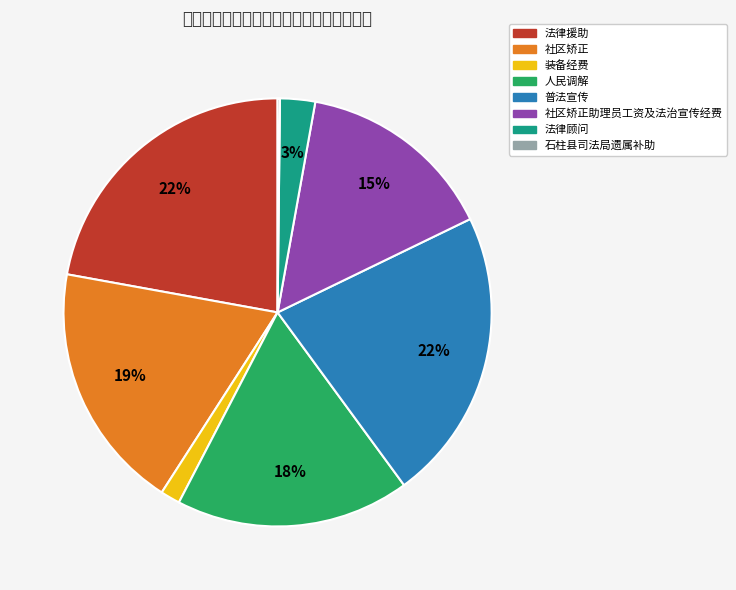

Rank the categories by value from lowest to highest.

石柱县司法局遗属补助, 装备经费, 法律顾问, 社区矫正助理员工资及法治宣传经费, 人民调解, 社区矫正, 普法宣传, 法律援助